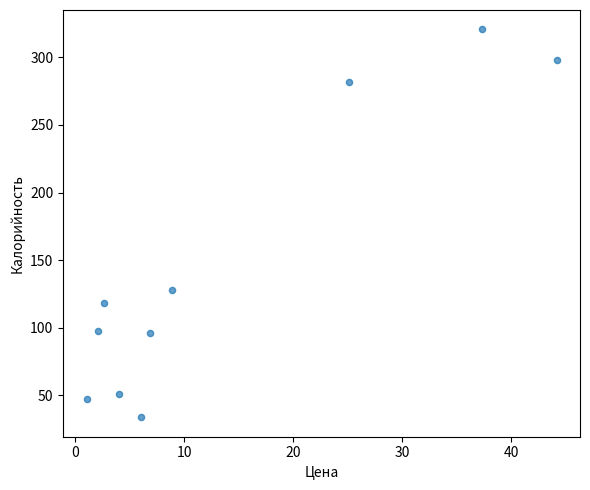

What is the average X value?

13.8